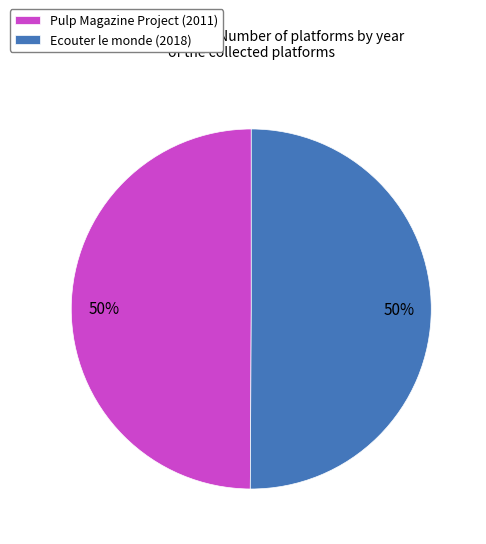

To the nearest percent, what is the average slice percentage?

50%